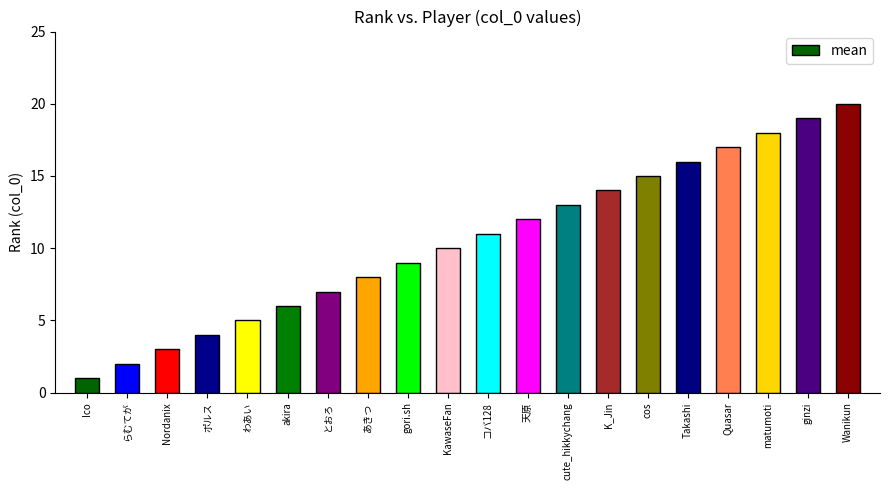

Which category has the lowest value across all series?

Ico